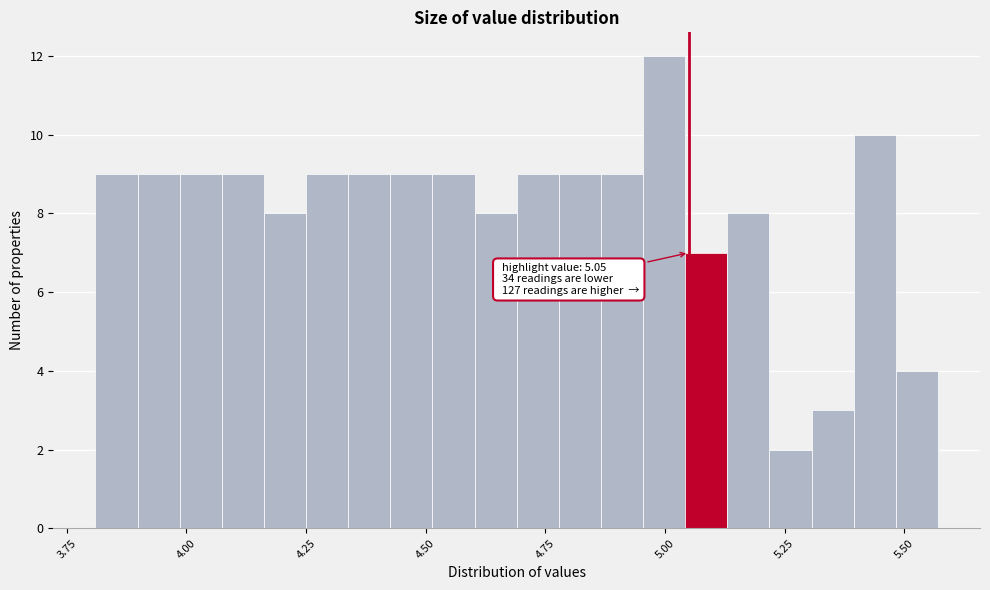

Around what value on the x-axis is the tallest bar? Give the approximate position of its centre, as read against the axis.

5.00